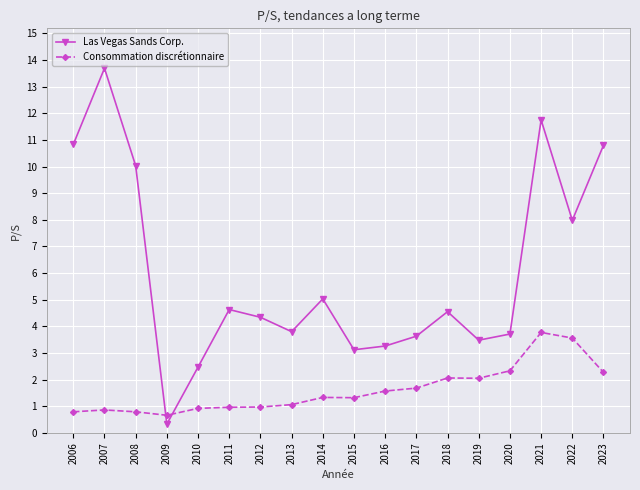

What are all the series names shown in the legend?

Las Vegas Sands Corp., Consommation discrétionnaire